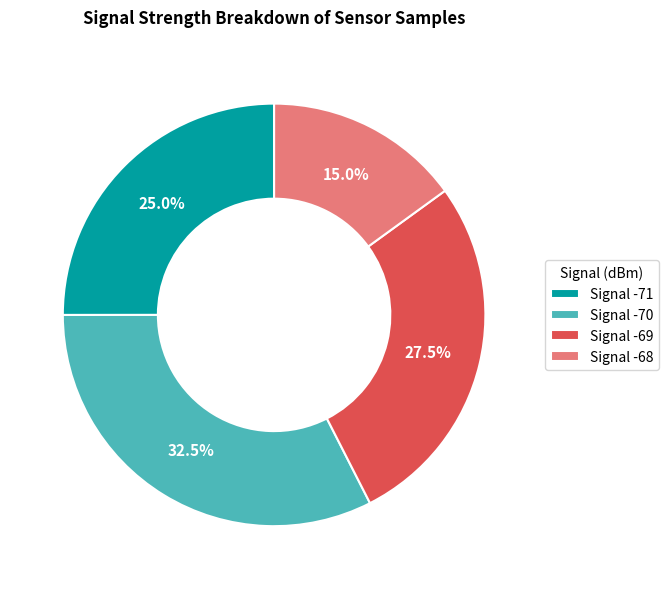

Which category has the biggest portion of the pie?

Signal -70